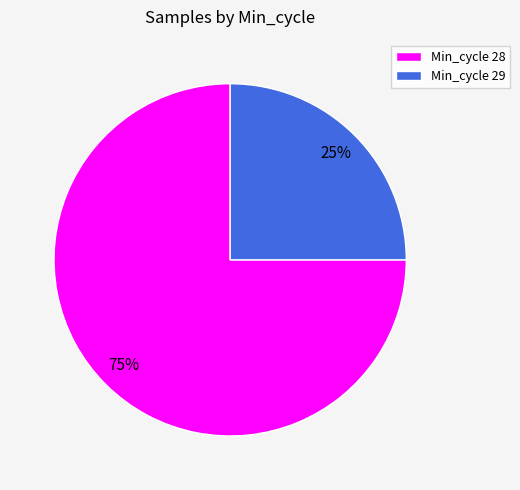

To the nearest percent, what portion does Min_cycle 29 represent?

25%